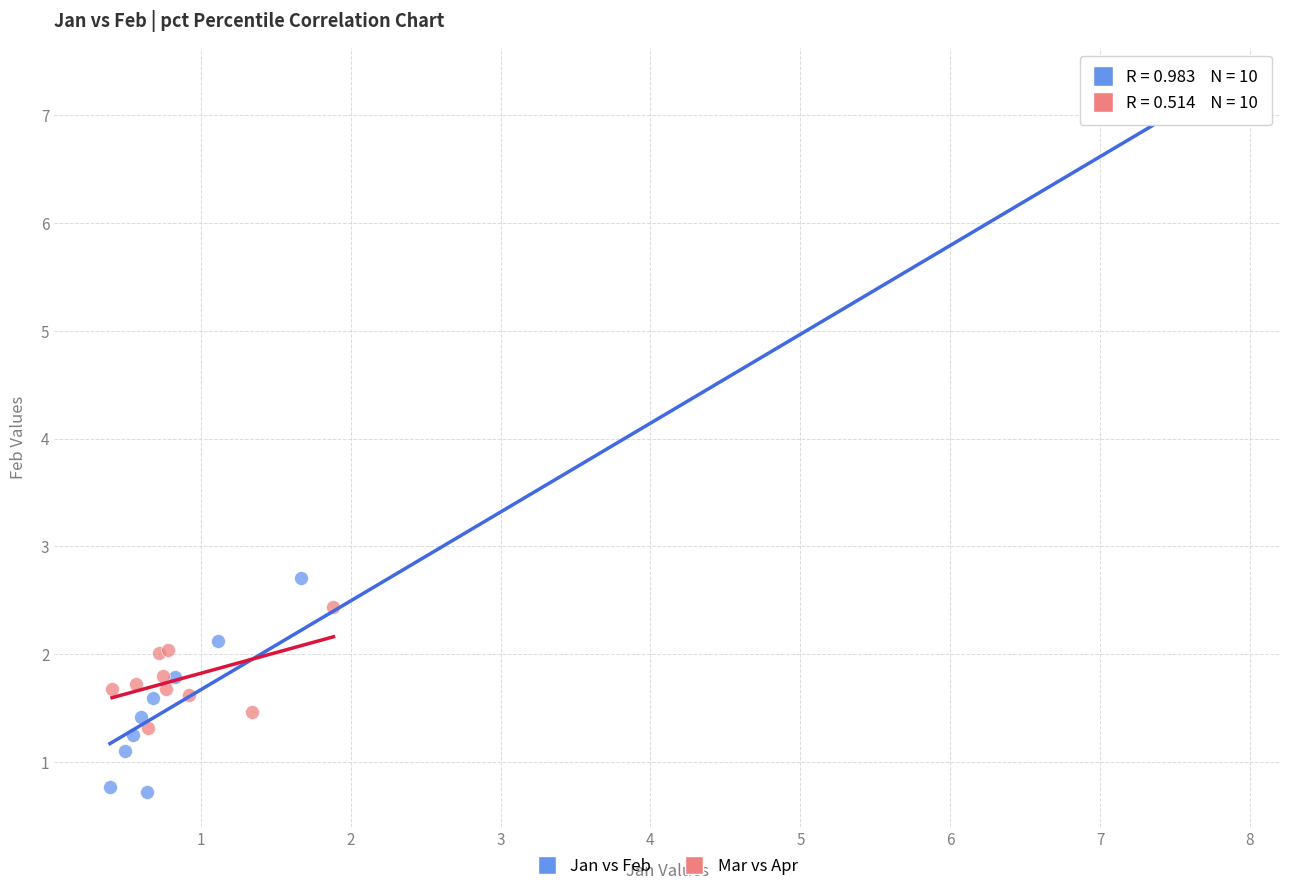

What are all the series names shown in the legend?

Jan vs Feb, Mar vs Apr